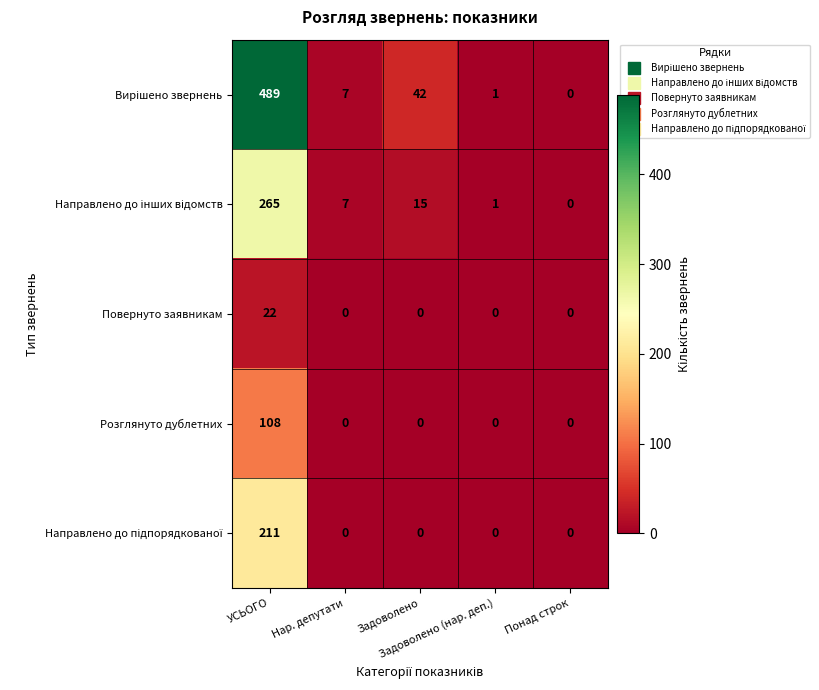

What is the sum of all Розглянуто дублетних values?

108